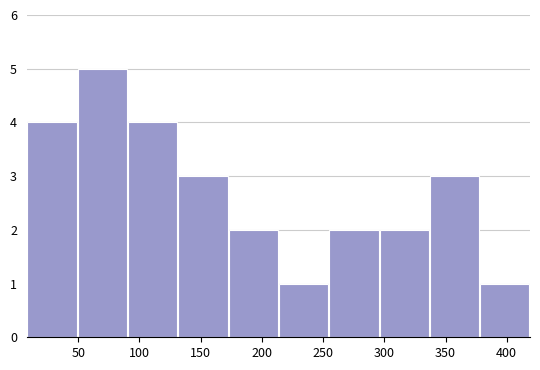

Reading left to right, list every bar in this chart as the range it spans on the x-axis followed by its height. Neither the bar edges nor the heights are printed on the chart, so give them approximately, as read against the axes.

10 to 50: 4
50 to 90: 5
90 to 130: 4
130 to 170: 3
170 to 215: 2
215 to 255: 1
255 to 295: 2
295 to 335: 2
335 to 380: 3
380 to 420: 1